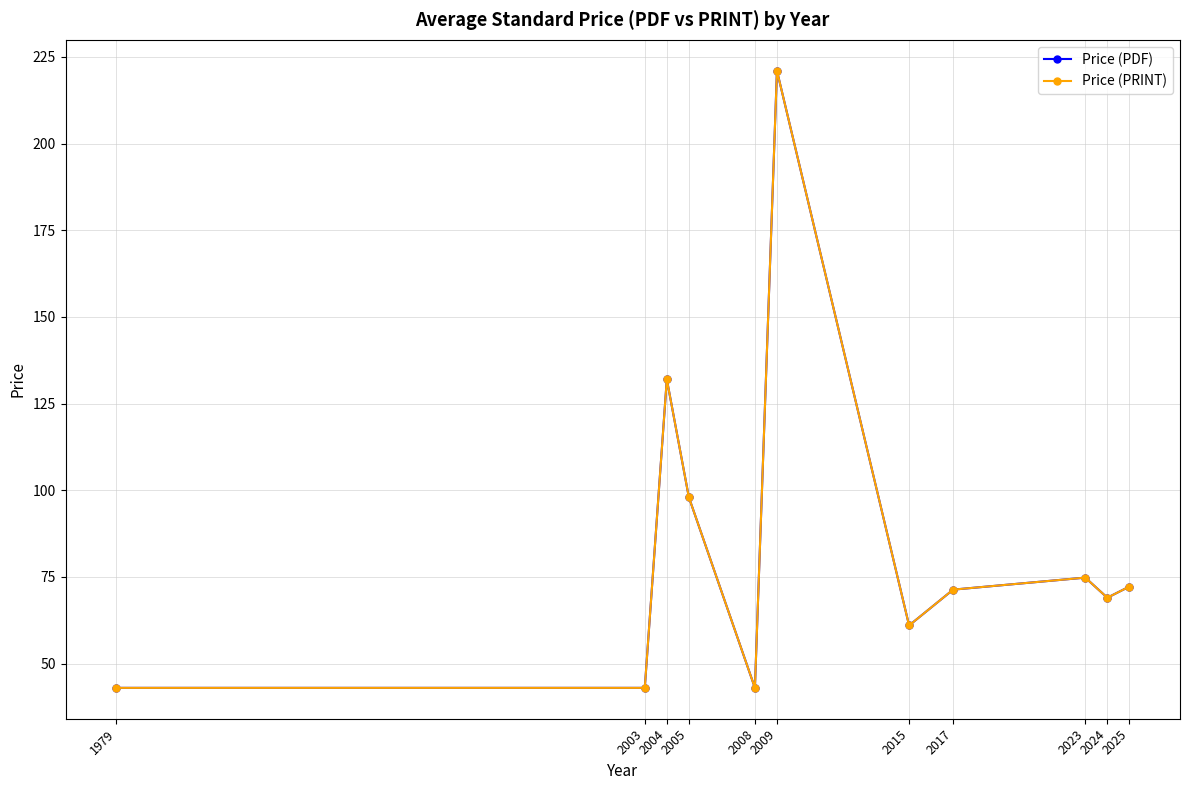

True or false: Price (PRINT) and Price (PDF) intersect in this chart.

False